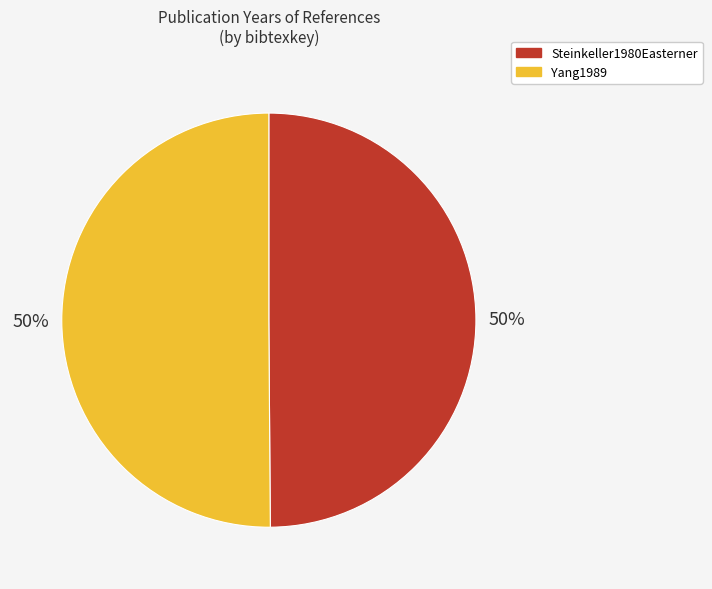

Do Yang1989 and Steinkeller1980Easterner together represent more than half of the pie?

Yes